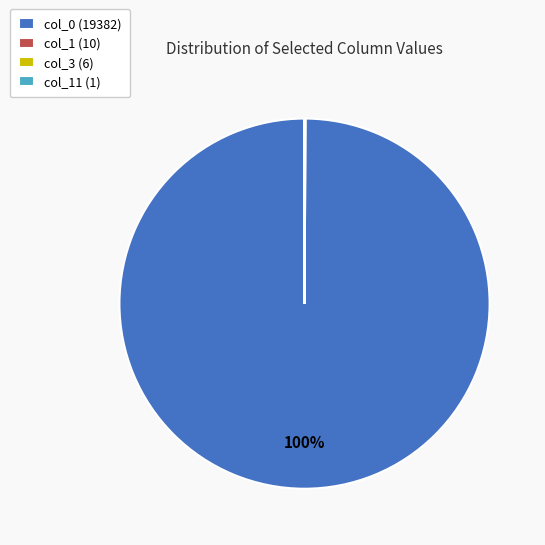

Is there a majority slice in this chart?

Yes